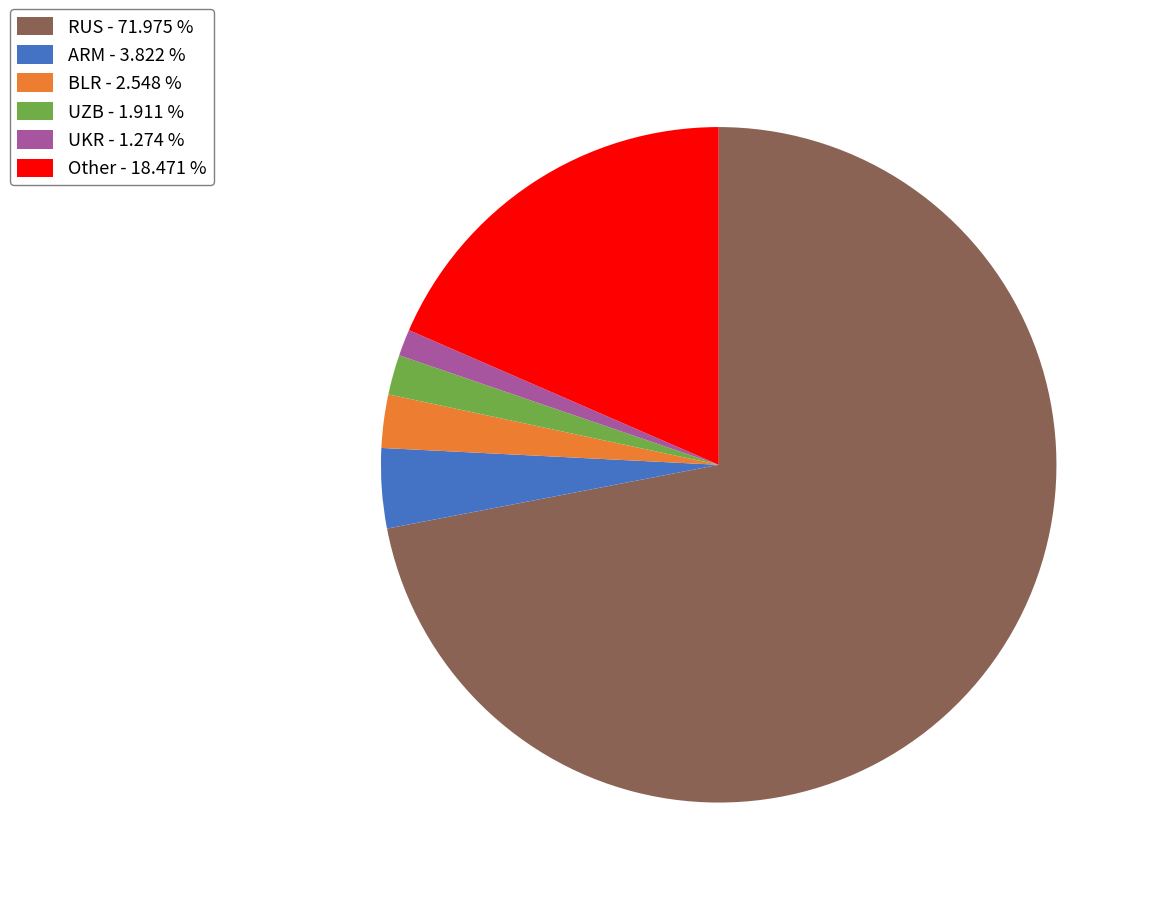

Count the number of slices in the pie.

6